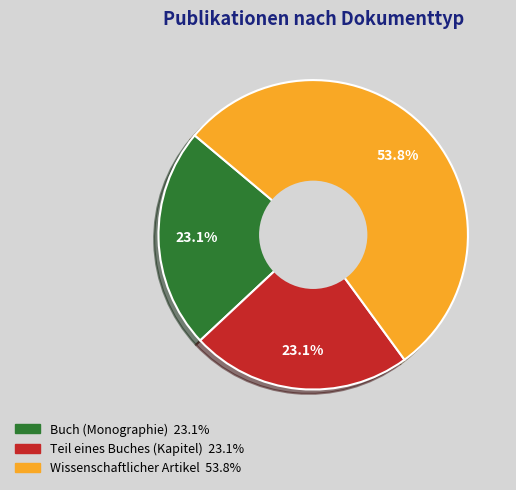

Which category has the biggest portion of the pie?

Wissenschaftlicher Artikel